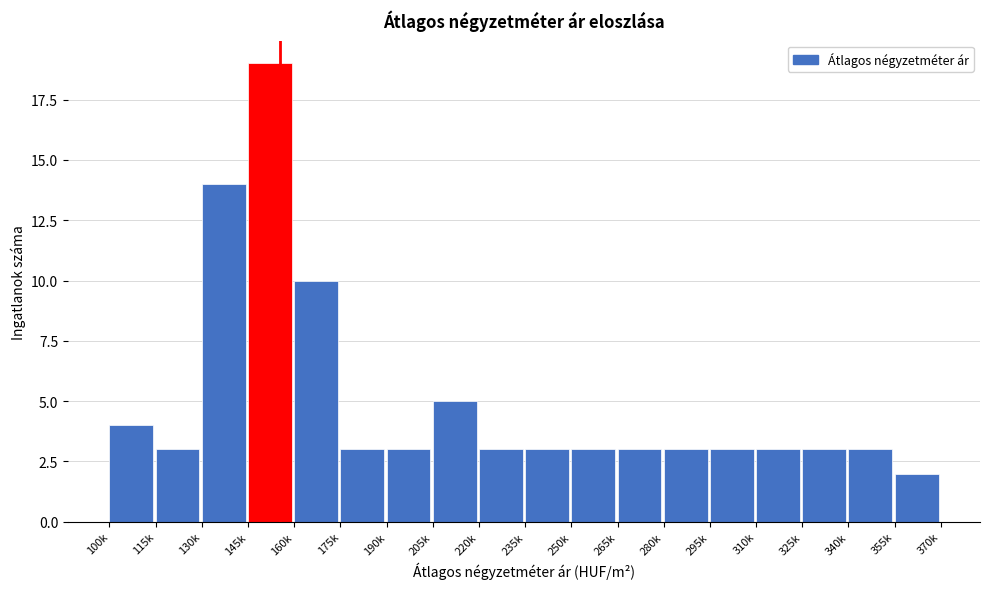

Reading right to left, list all the values displayed in this chart.

355k=2	340k=3	325k=3	310k=3	295k=3	280k=3	265k=3	250k=3	235k=3	220k=3	205k=5	190k=3	175k=3	160k=10	145k=19	130k=14	115k=3	100k=4